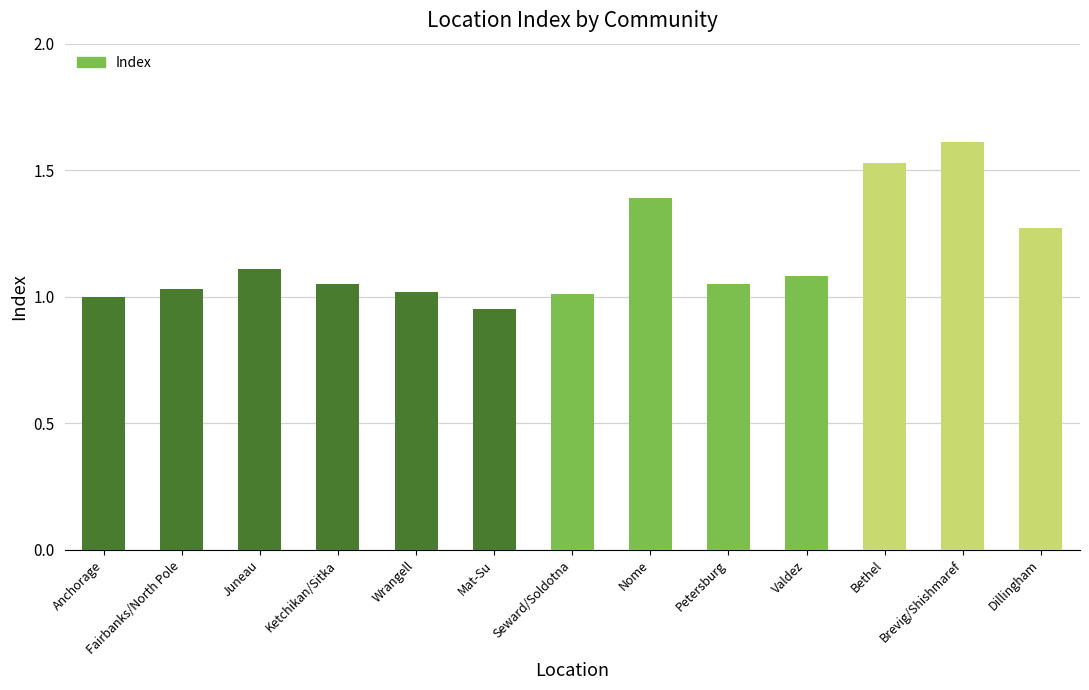

At which category does the chart reach its minimum across all series?

Mat-Su